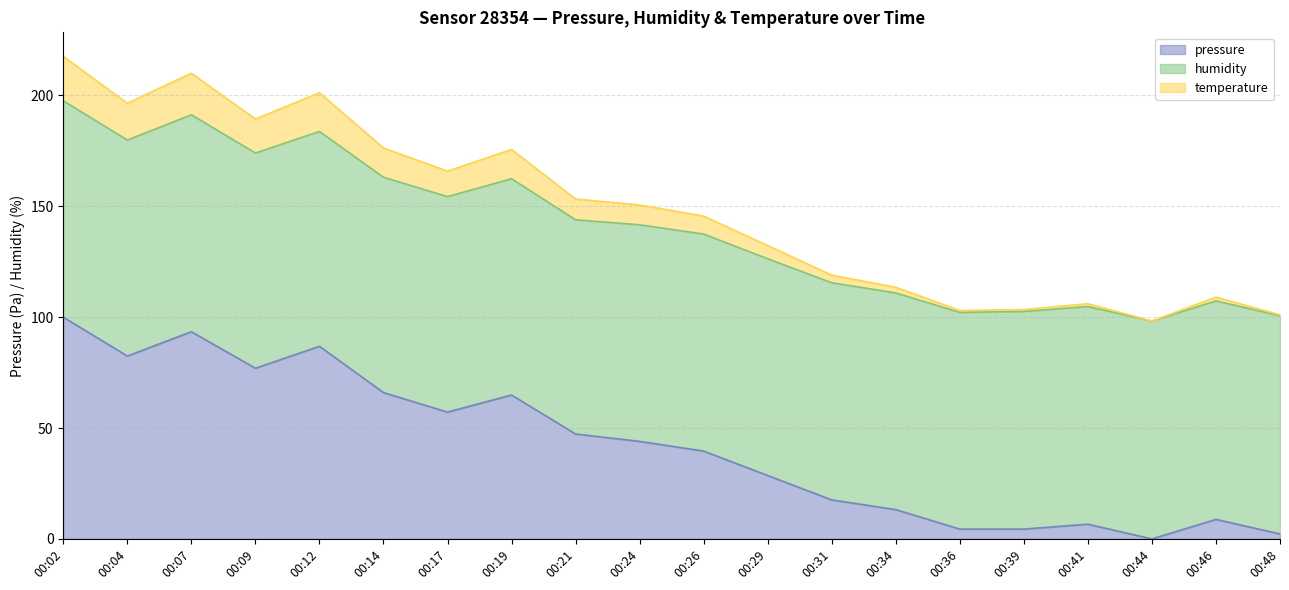

The value of pressure at 00:14 is 115.0. True or false?

False